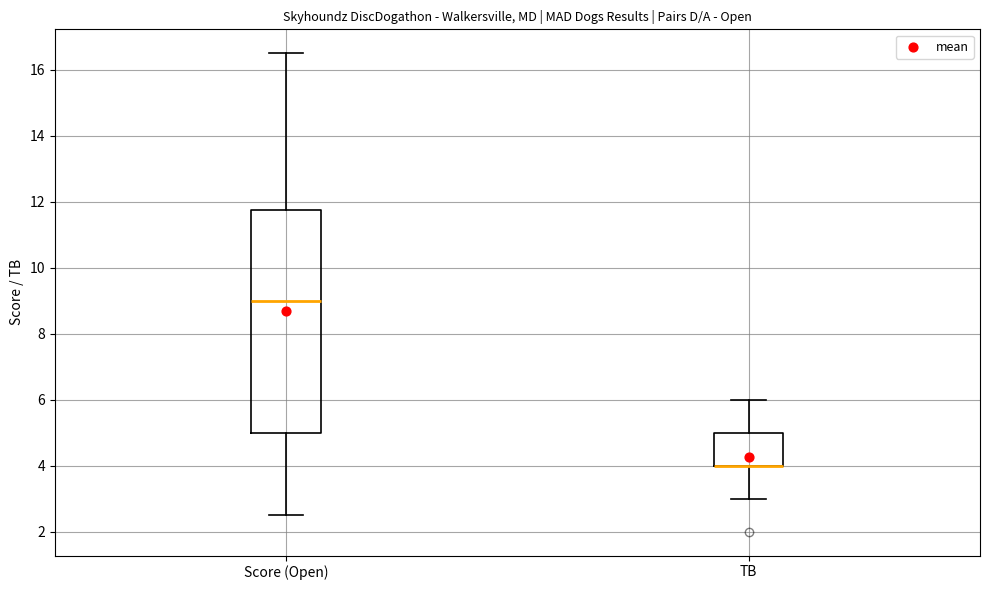

Where does the median line of the box for Score (Open) sit on the y-axis? The values are not printed on the chart, so give them approximately, as read against the axis.

9.0